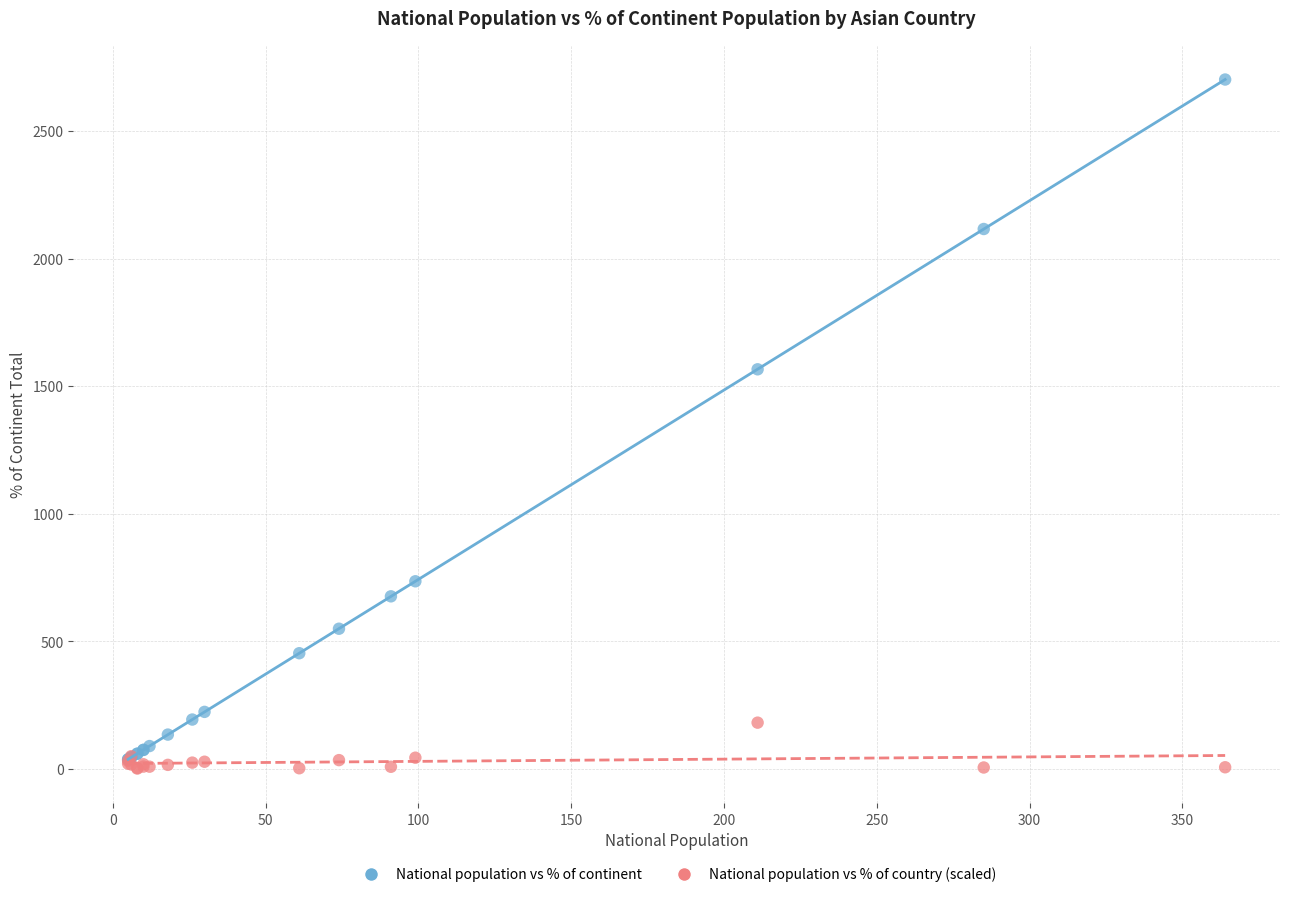

What are all the series names shown in the legend?

National population vs % of continent, National population vs % of country (scaled)